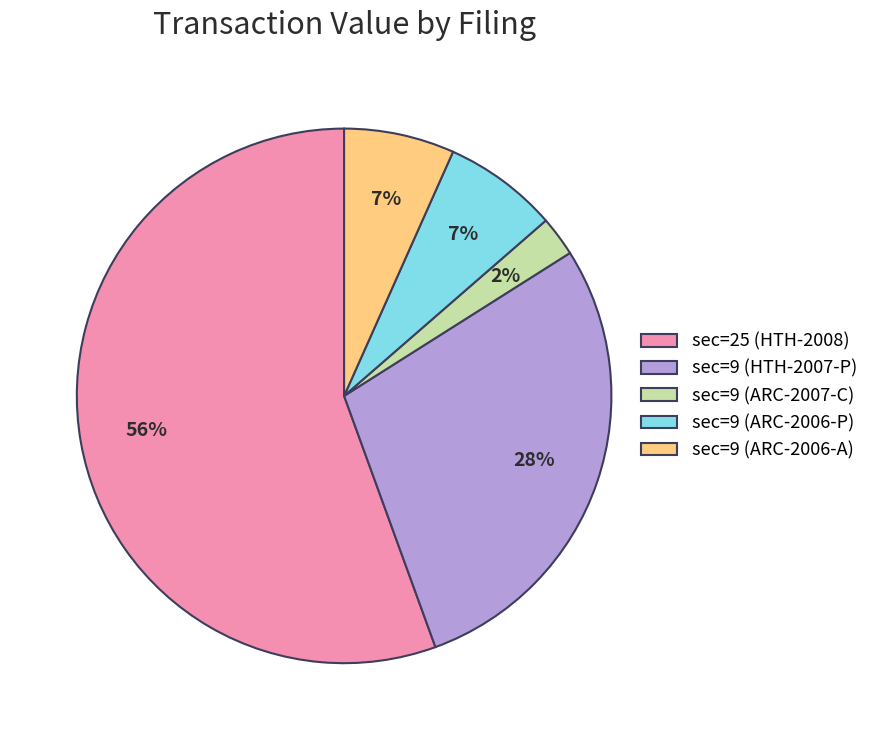

Which slice is the smallest?

sec=9 (ARC-2007-C)